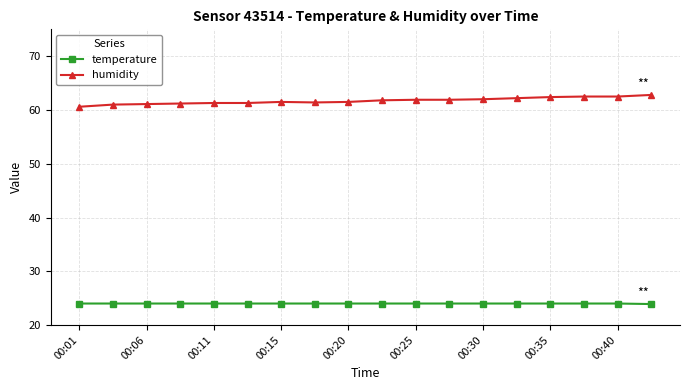

What is the value of the humidity point at the 8th from the left?

61.4